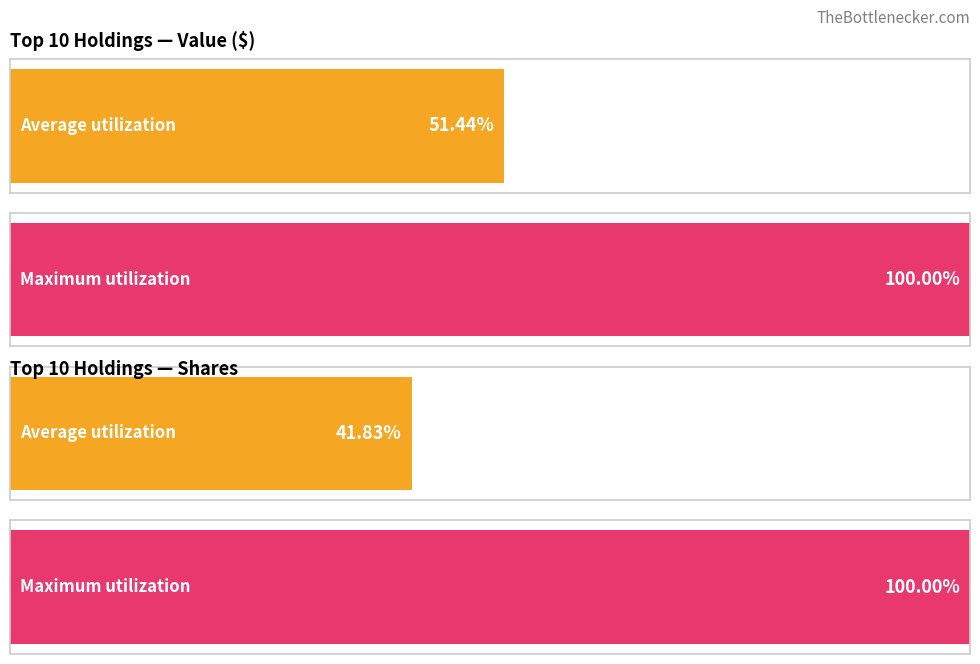

How many bars are there in each group?

2